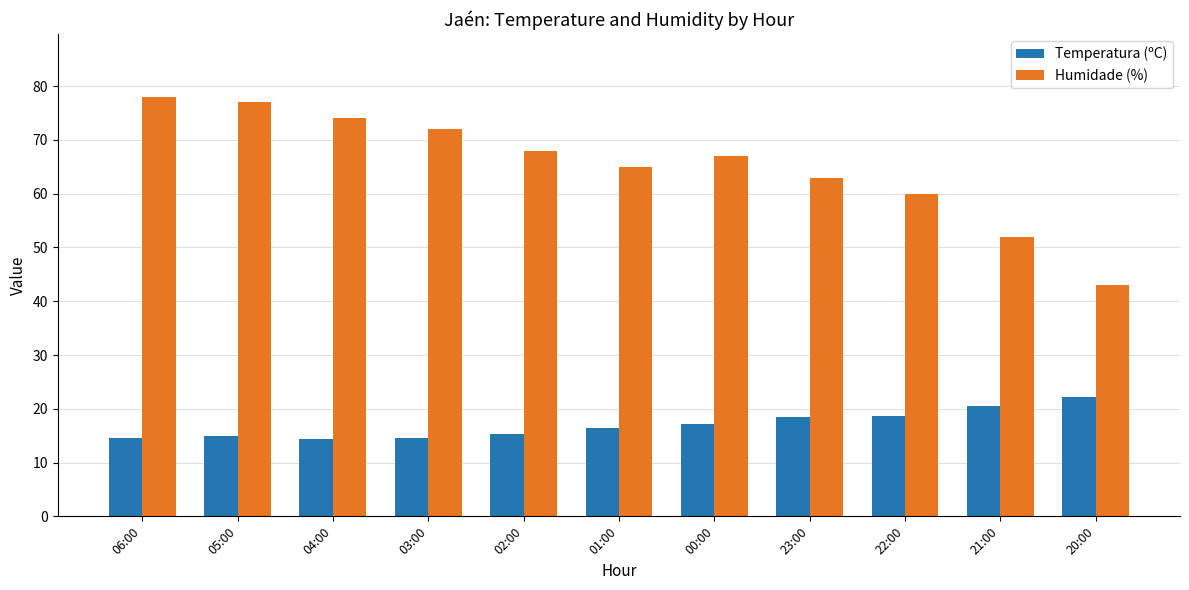

List the series in order of their peak value, lowest first.

Temperatura (ºC), Humidade (%)